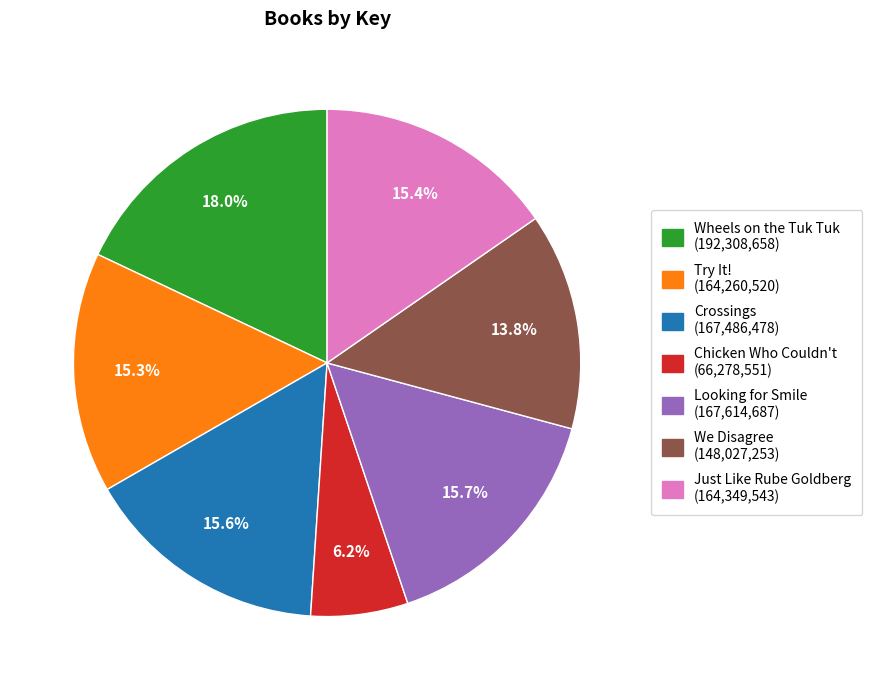

Is there a majority slice in this chart?

No